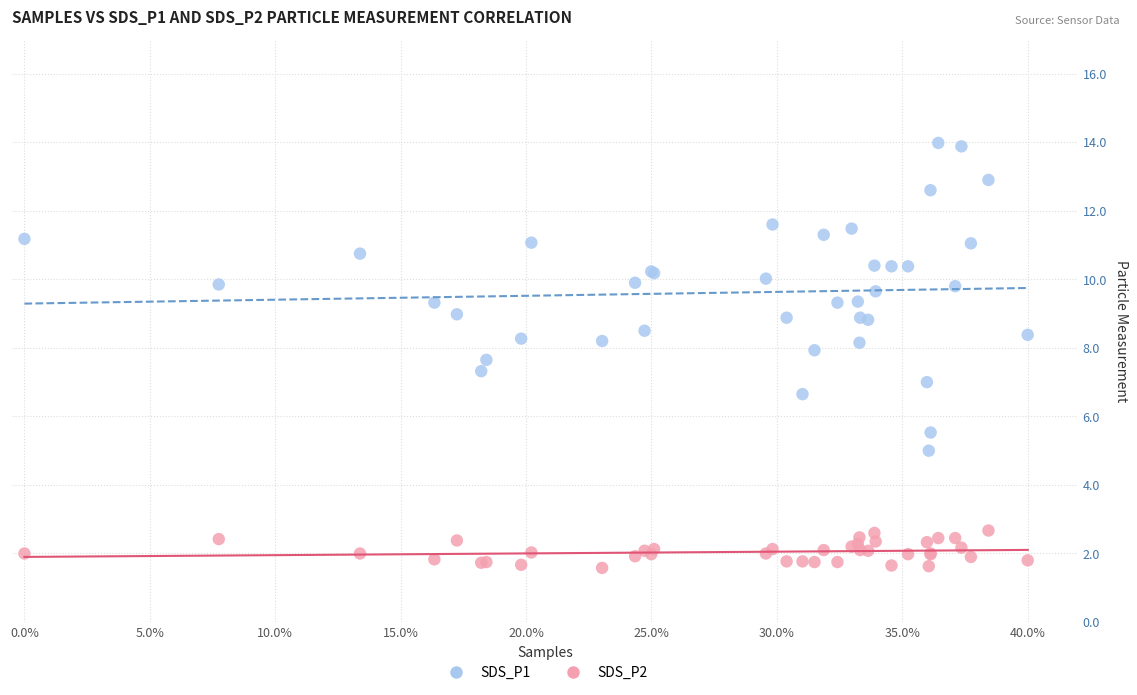

What is the X range (max minus min) for the scatter plot?

0.4